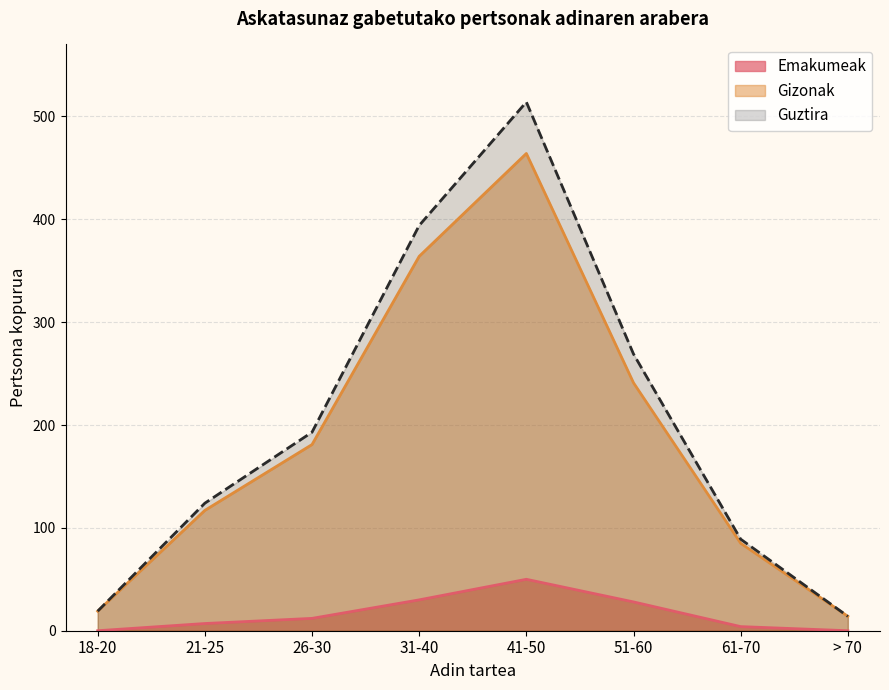

Reading left to right, what are all the values shown in this chart?

Emakumeak: 18-20=0	21-25=7	26-30=12	31-40=30	41-50=50	51-60=28	61-70=4	> 70=0
Gizonak: 18-20=19	21-25=117	26-30=181	31-40=364	41-50=464	51-60=241	61-70=85	> 70=14
Guztira: 18-20=19	21-25=124	26-30=193	31-40=394	41-50=514	51-60=269	61-70=89	> 70=14